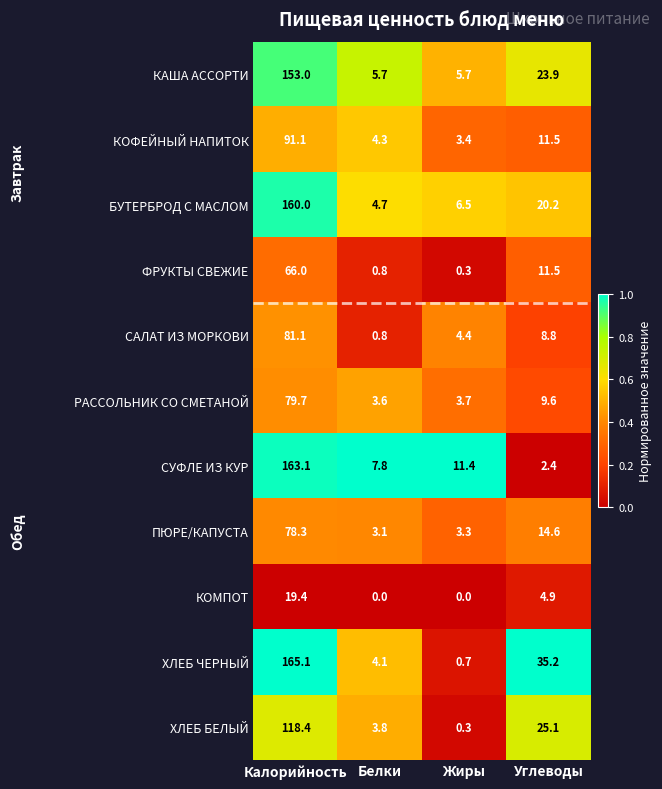

Which category has the highest value across all series?

Калорийность